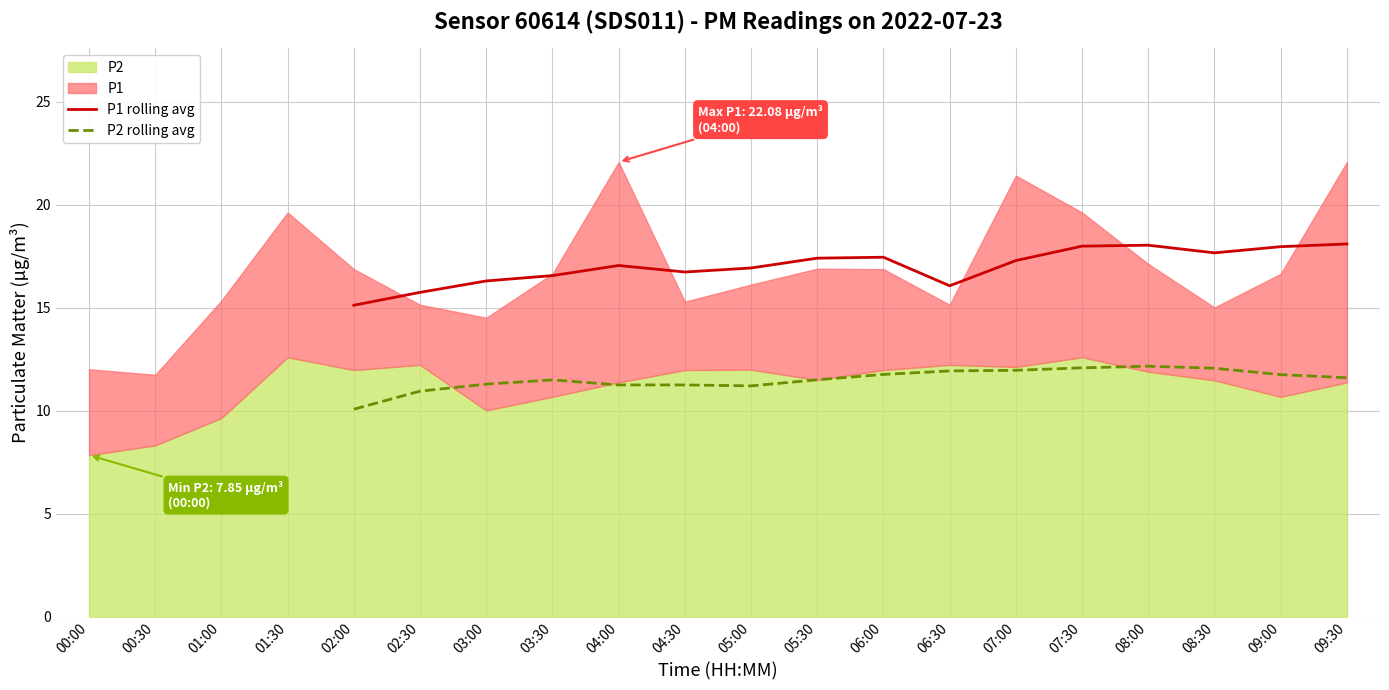

How many positive values does the P1 rolling avg series have?

16